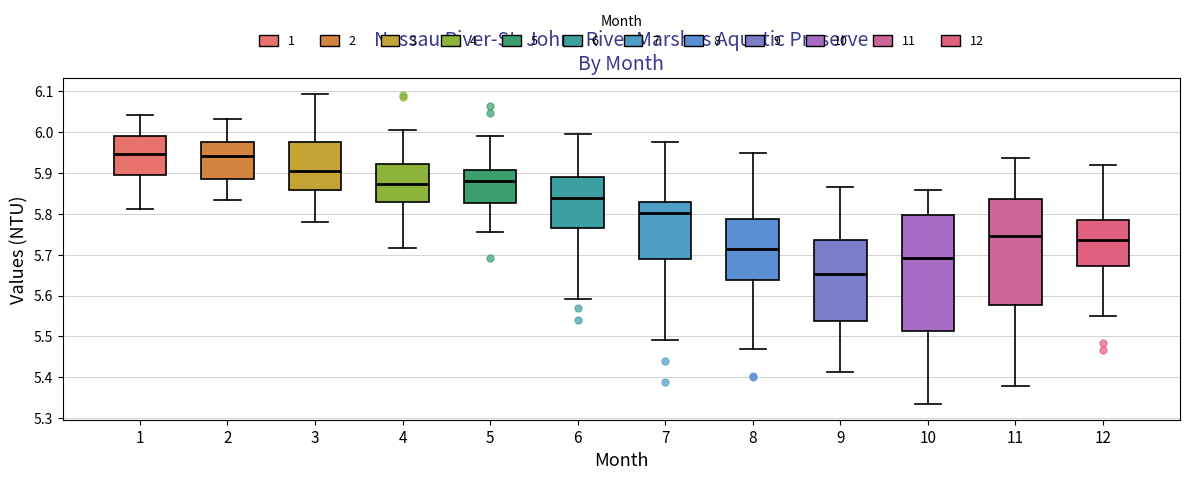

Comparing the boxes themselves (not the whiskers), which one is the tallest?

10